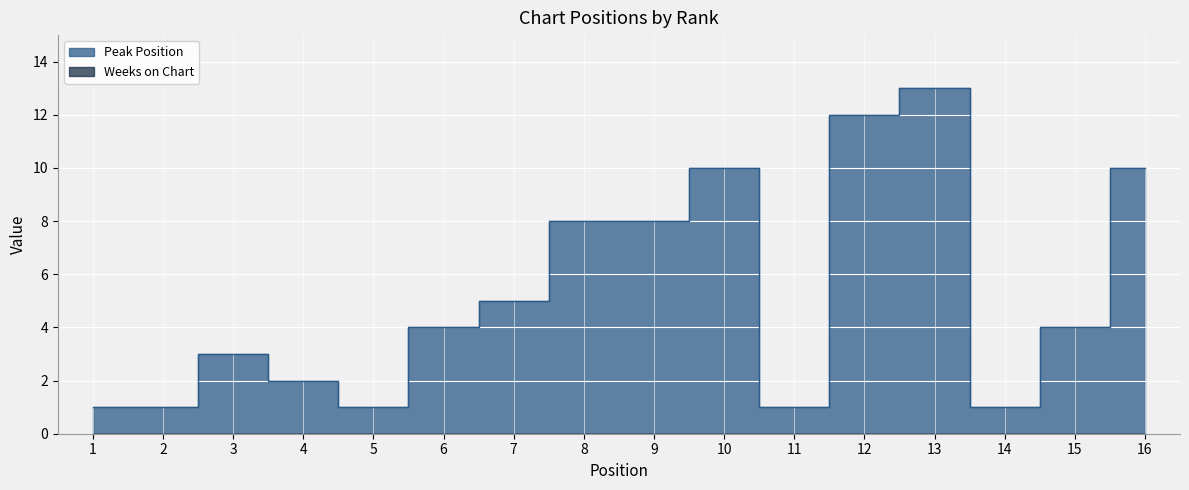

At which category does the chart reach its peak across all series?

13